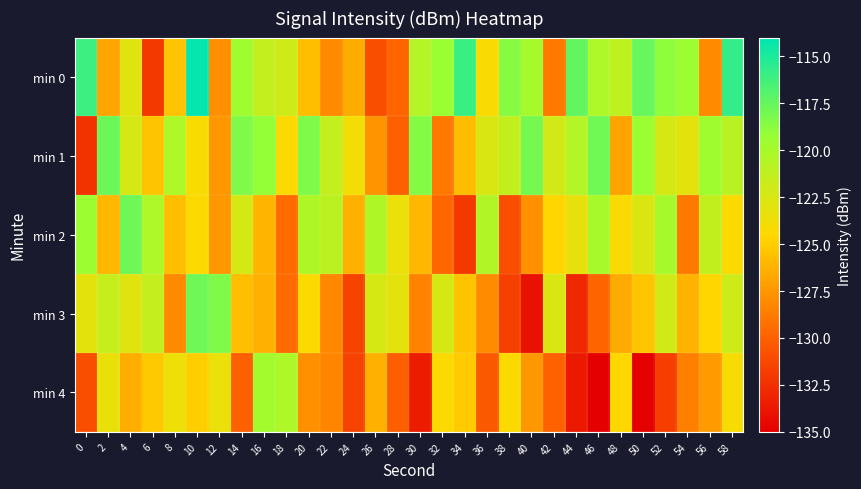

Which has a higher value, 40 or 42?

40